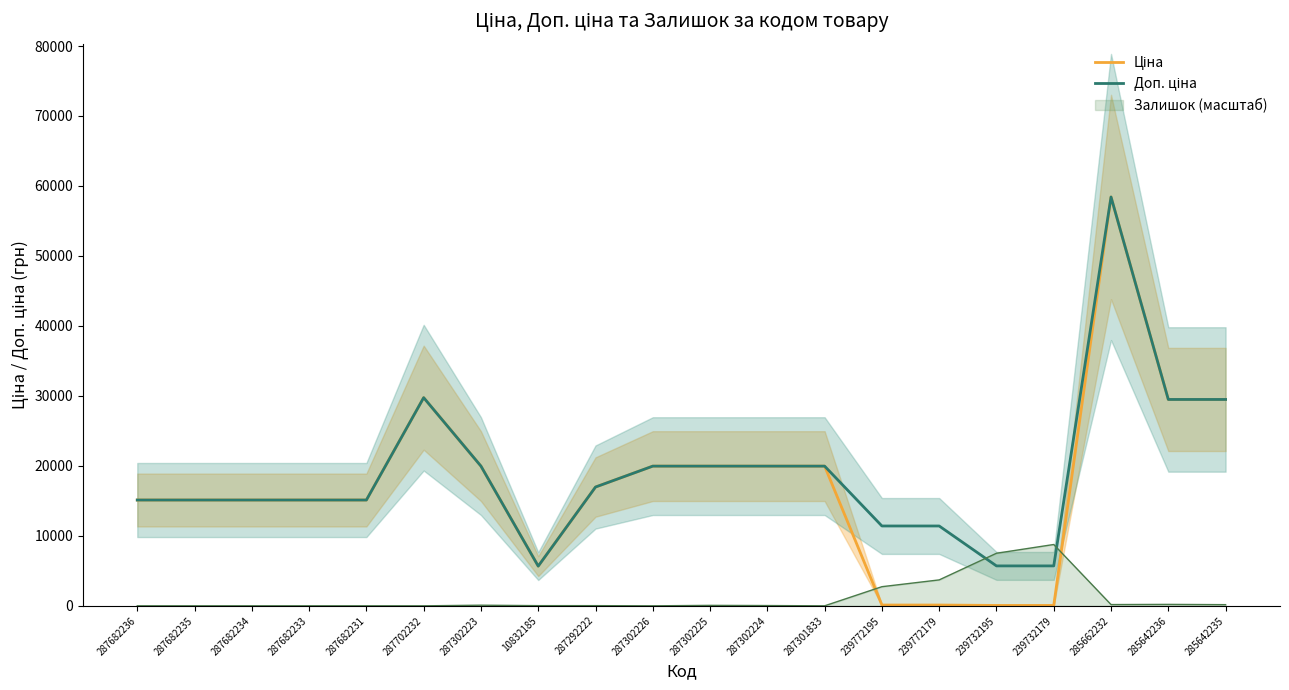

Between 239732195 and 287682233, which is larger?

287682233